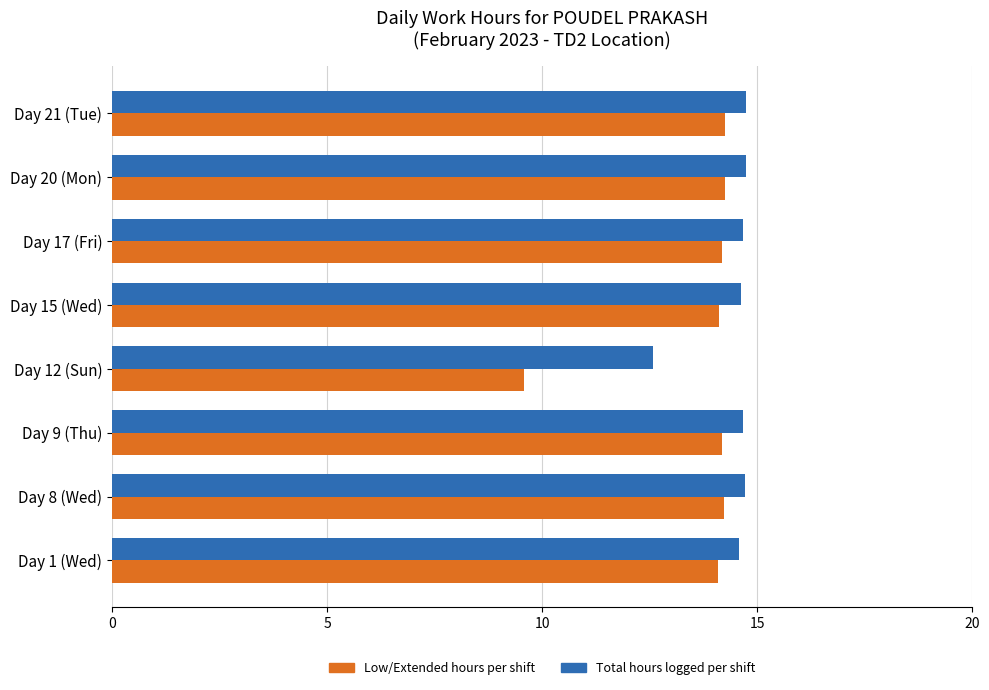

Between Day 12 (Sun) and Day 17 (Fri), which series saw the biggest shift?

Low/Extended hours per shift